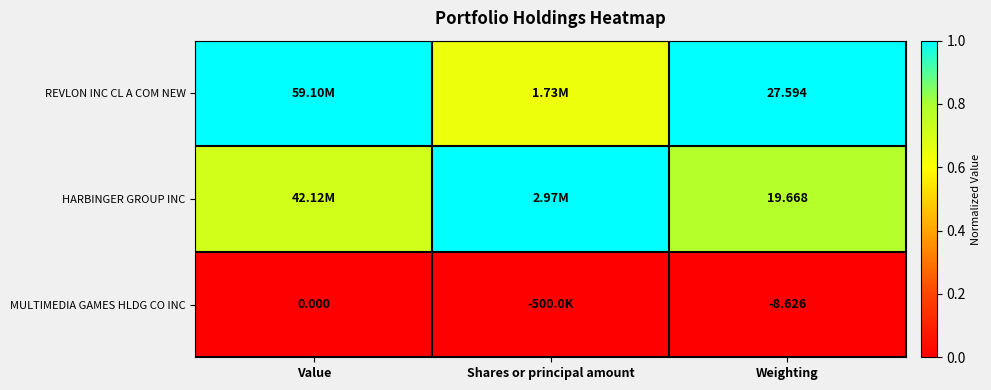

At how many categories does at least one series exceed 0?

3